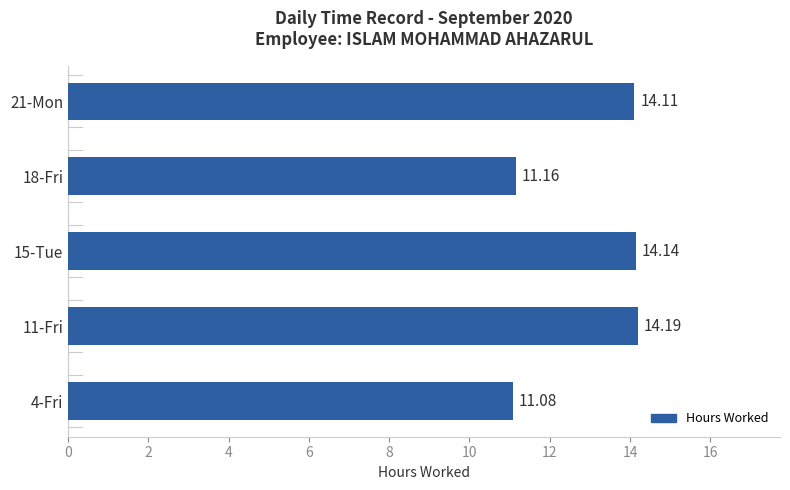

At which category does the chart reach its peak across all series?

11-Fri